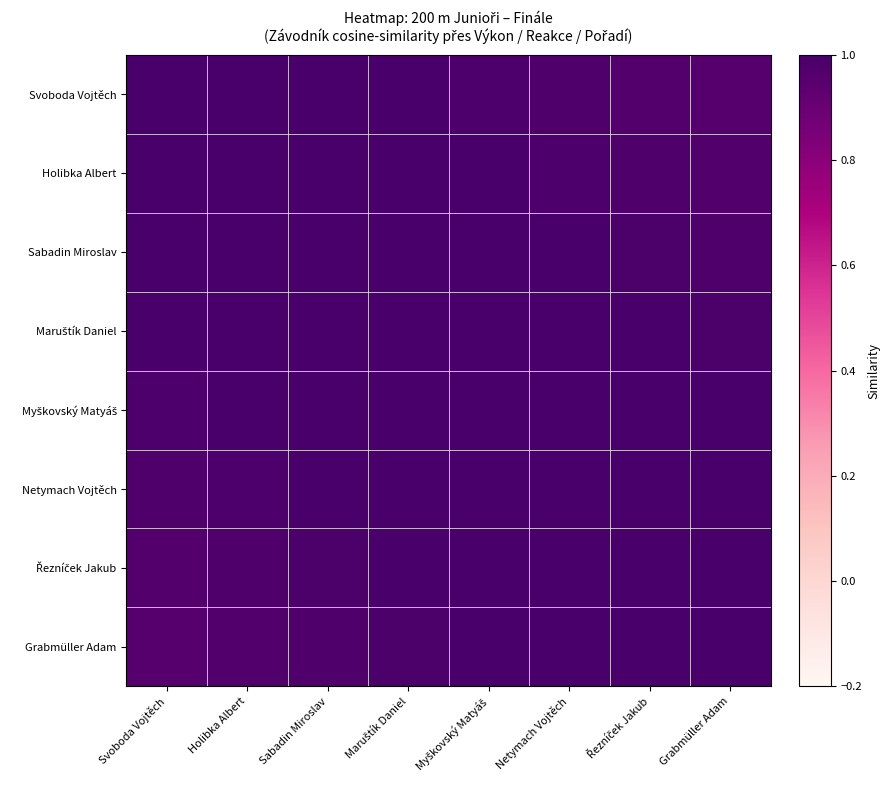

Which category has the lowest value across all series?

Grabmüller Adam